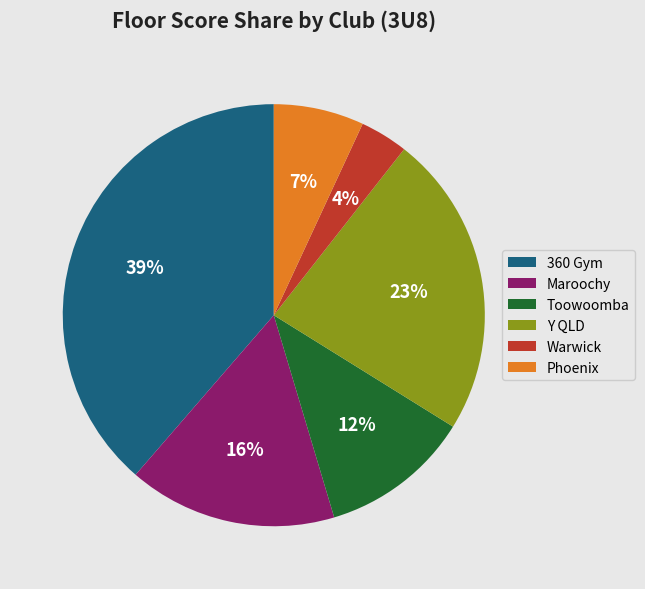

To the nearest percent, what is the difference between the Warwick and 360 Gym slice percentages?

35%